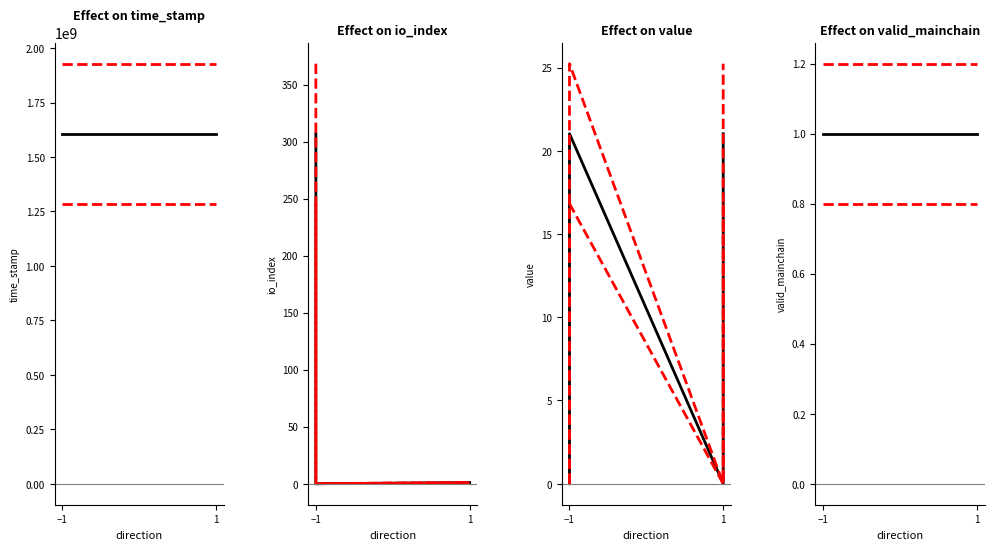

True or false: io_index and time_stamp intersect in this chart.

False